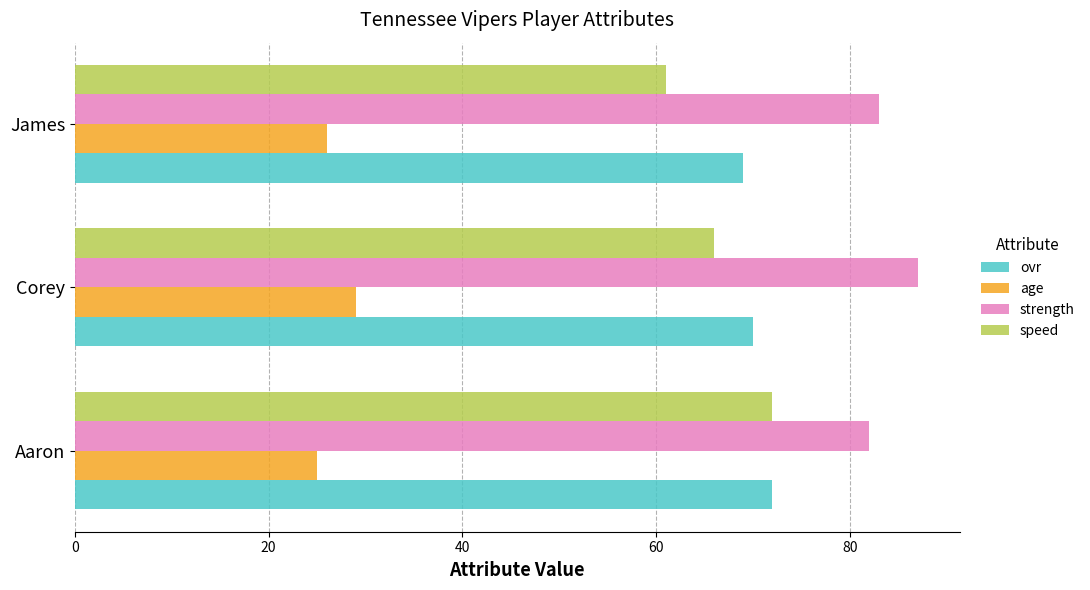

At how many categories does at least one series exceed 32?

3